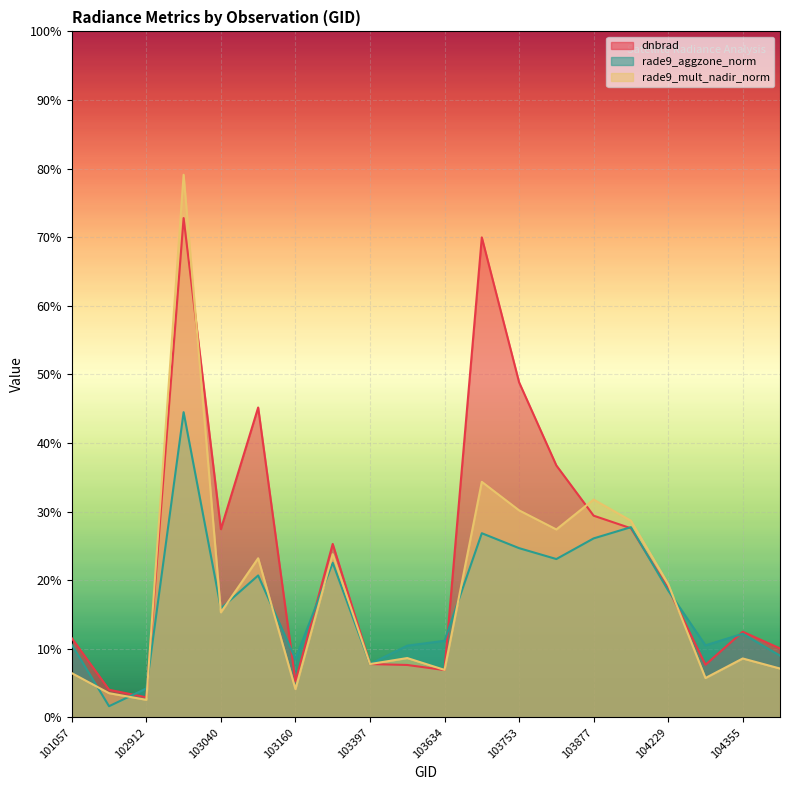

How many times do rade9_aggzone_norm and rade9_mult_nadir_norm cross each other?

9